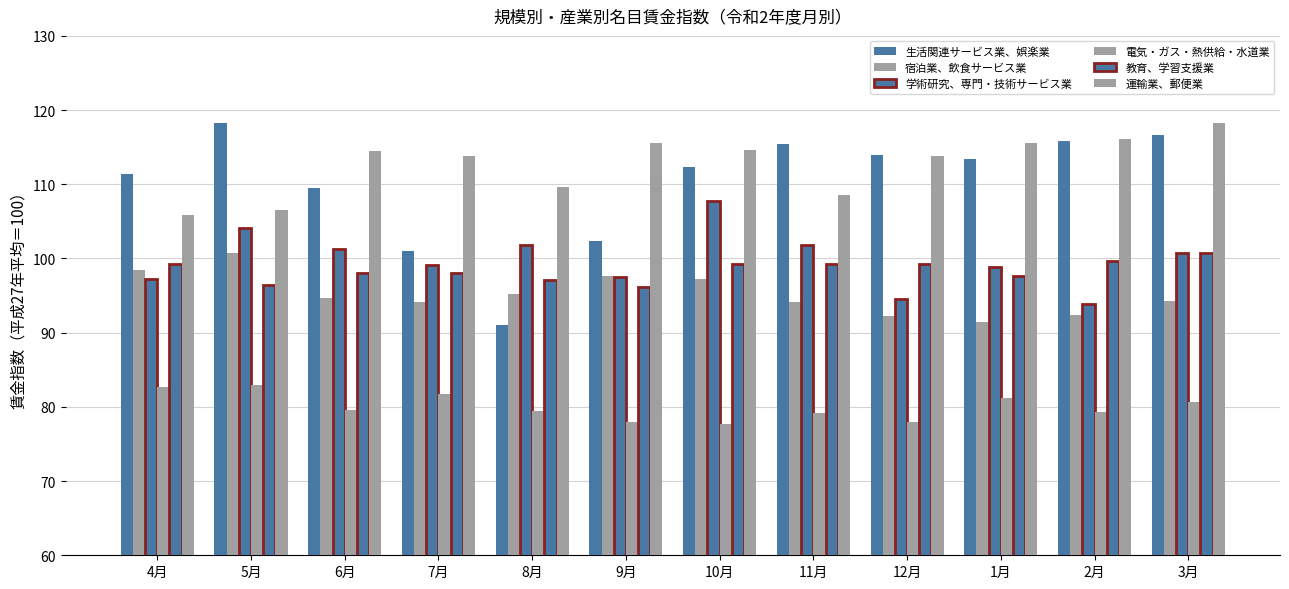

At how many categories does at least one series exceed 94?

12